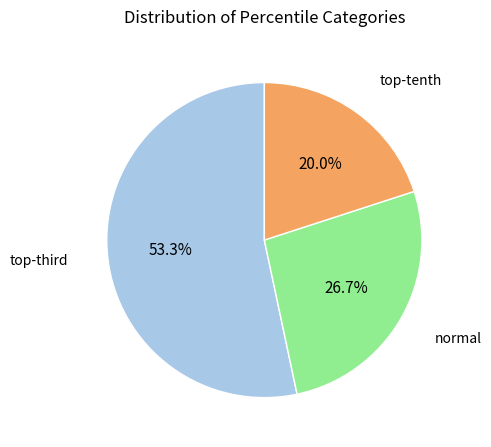

How many slices are in this pie chart?

3